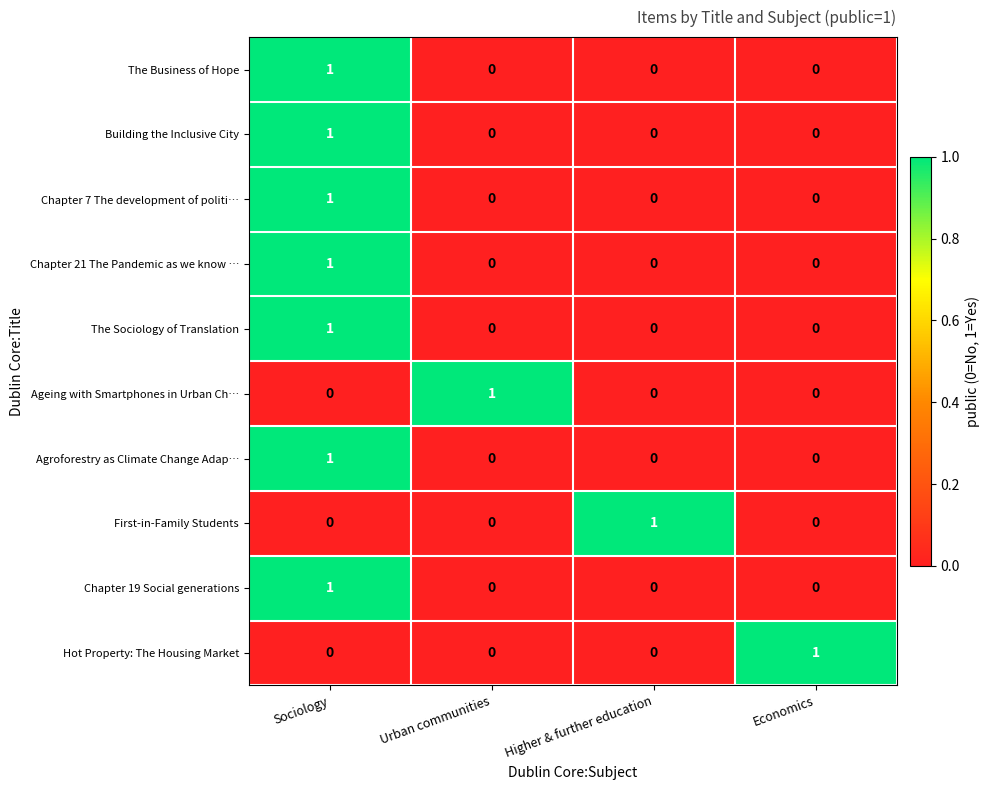

How many The Business of Hope values are between 0 and 1?

4